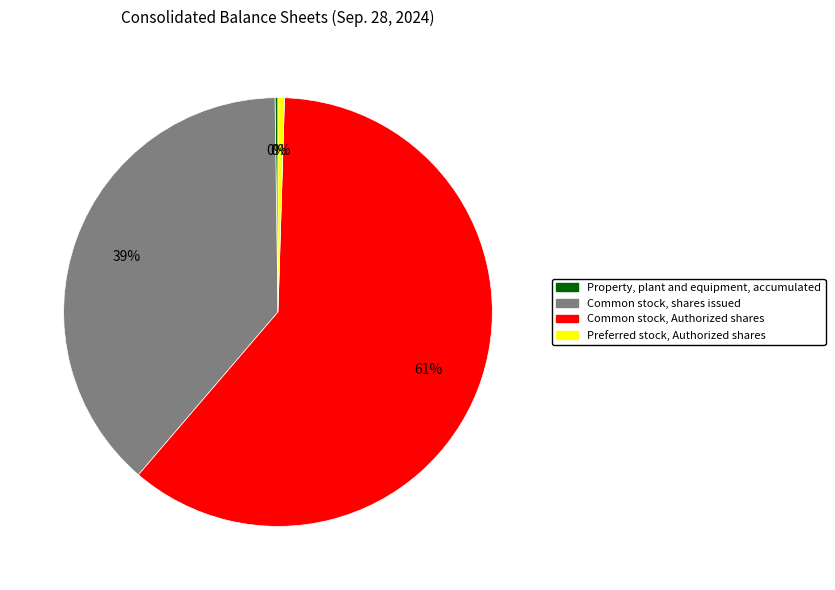

Which slice is the largest?

Common stock, Authorized shares